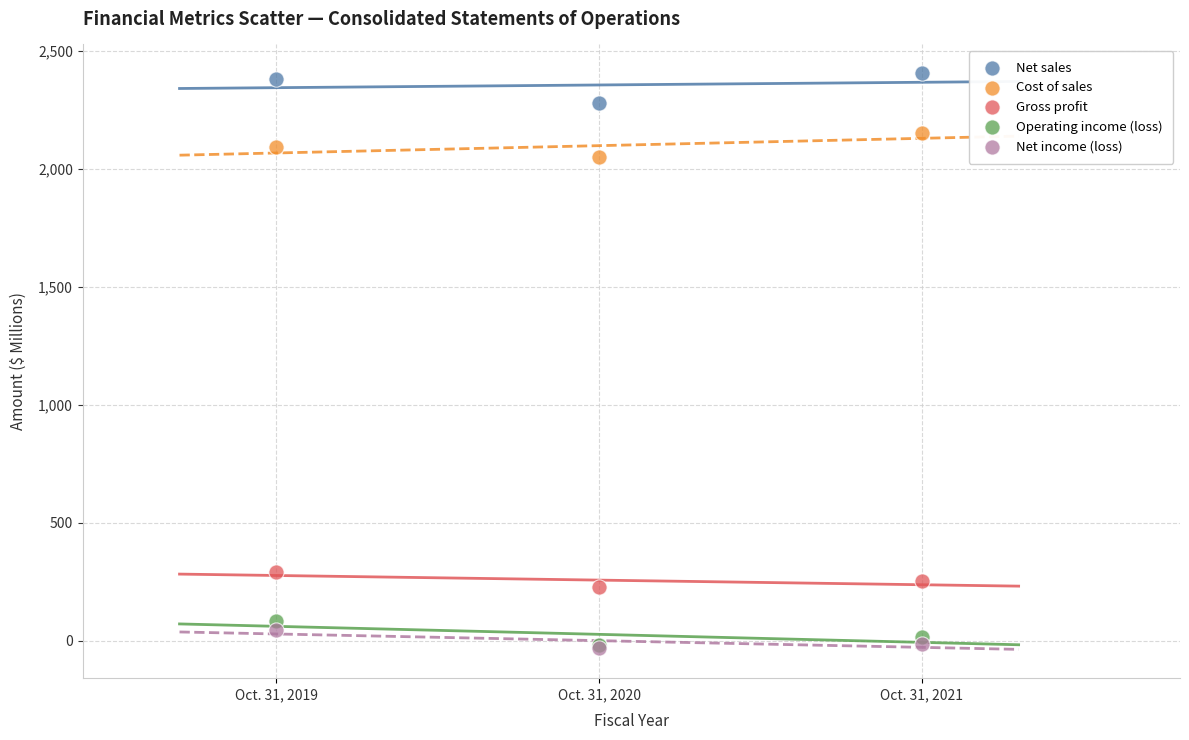

Across all series, what Y value is closest to 1186?

2049.5